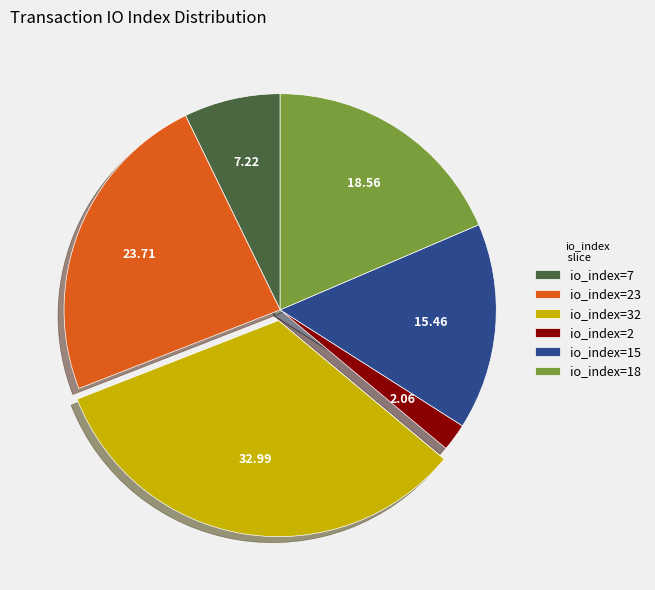

Rank the categories by value from lowest to highest.

io_index=2, io_index=7, io_index=15, io_index=18, io_index=23, io_index=32